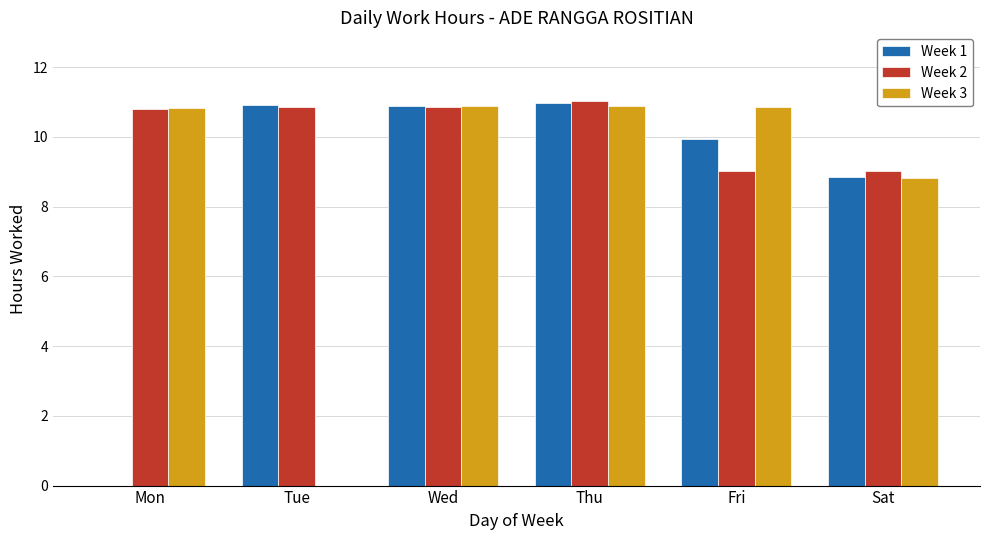

How many distinct data groups are displayed?

3